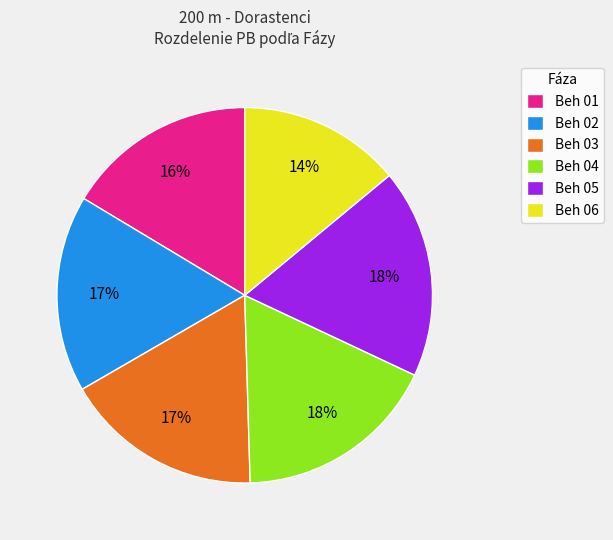

To the nearest percent, what is the average slice percentage?

17%